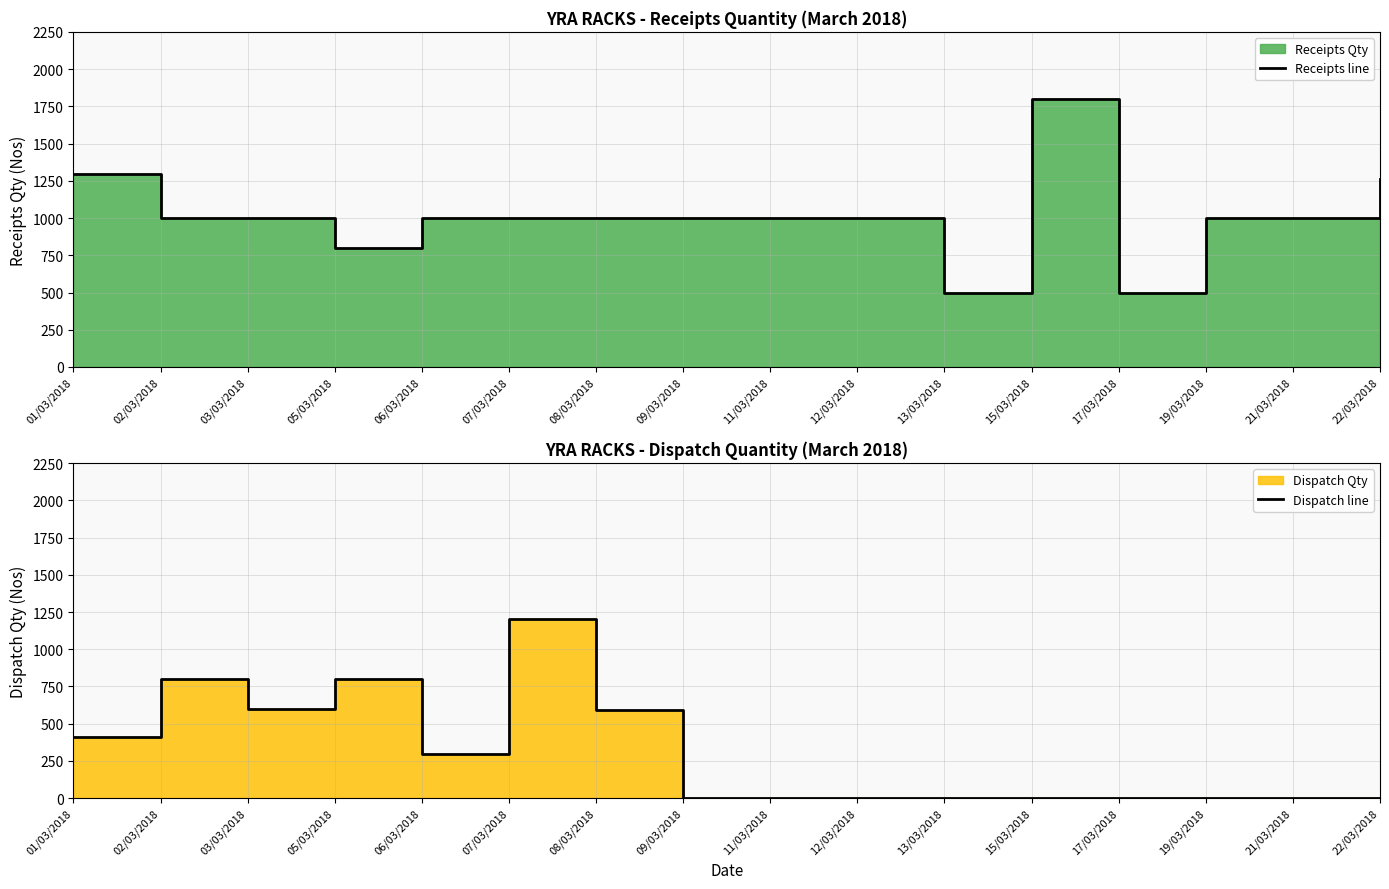

What is the difference between the highest and lowest values at 06/03/2018?

700